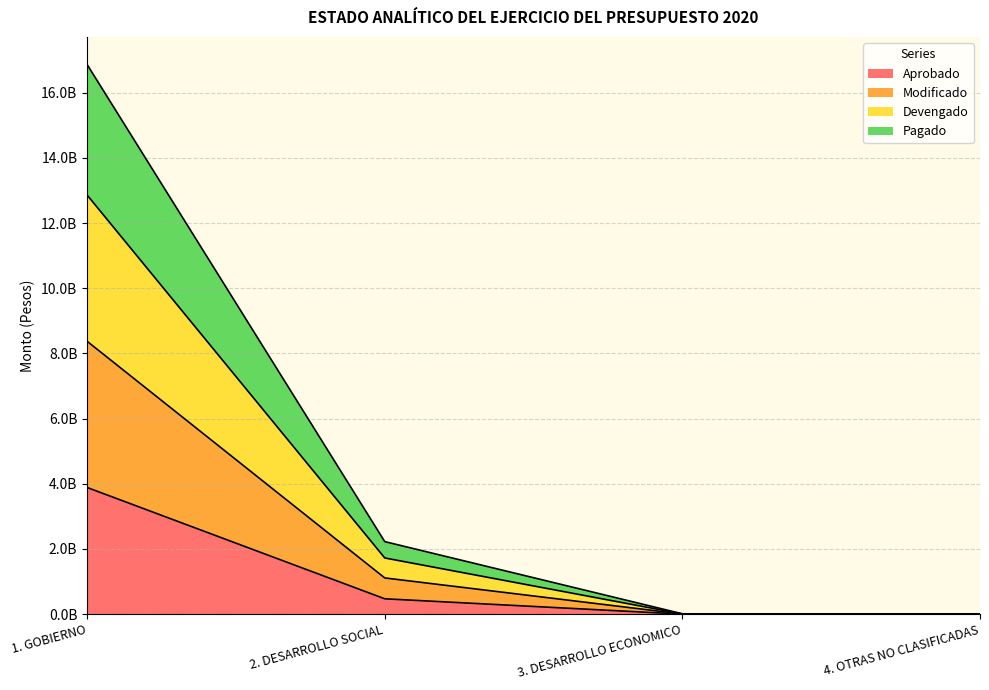

What are all the series names shown in the legend?

Aprobado, Modificado, Devengado, Pagado